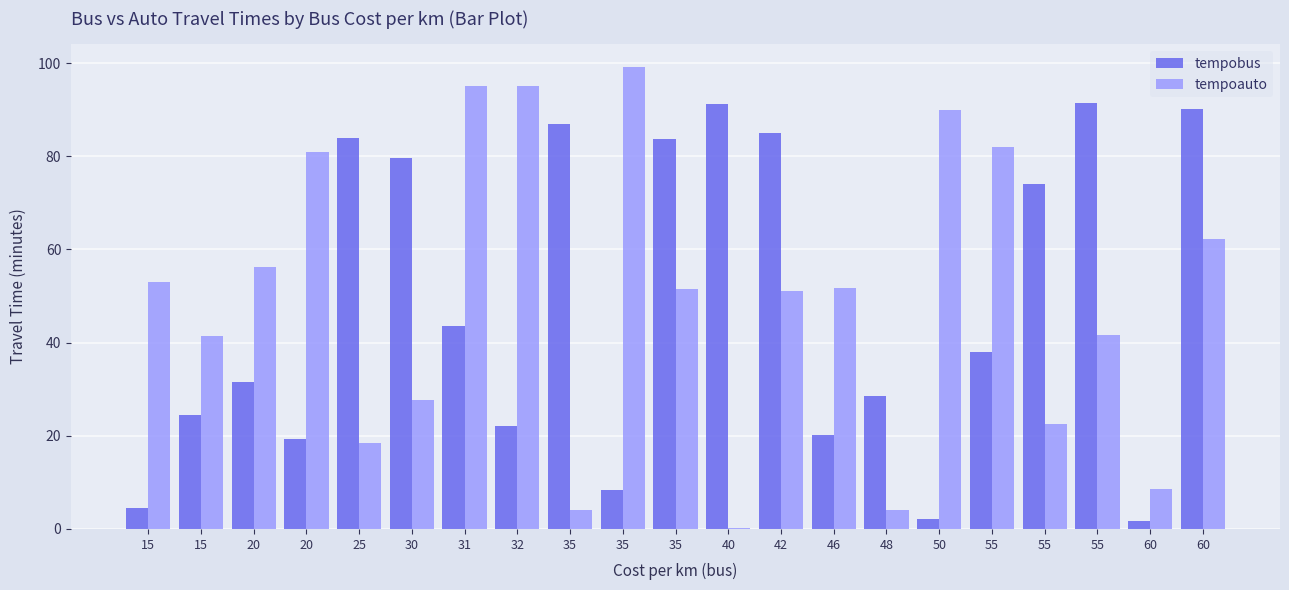

What is the difference between the second highest and minimum values in the tempobus series?

89.6